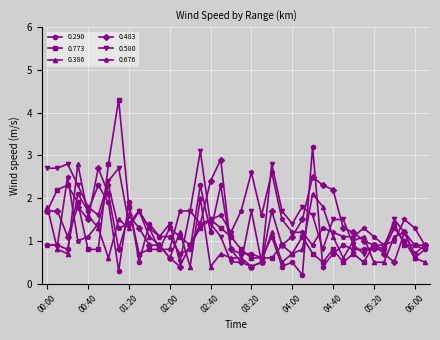

How many lines are shown in the chart?

6